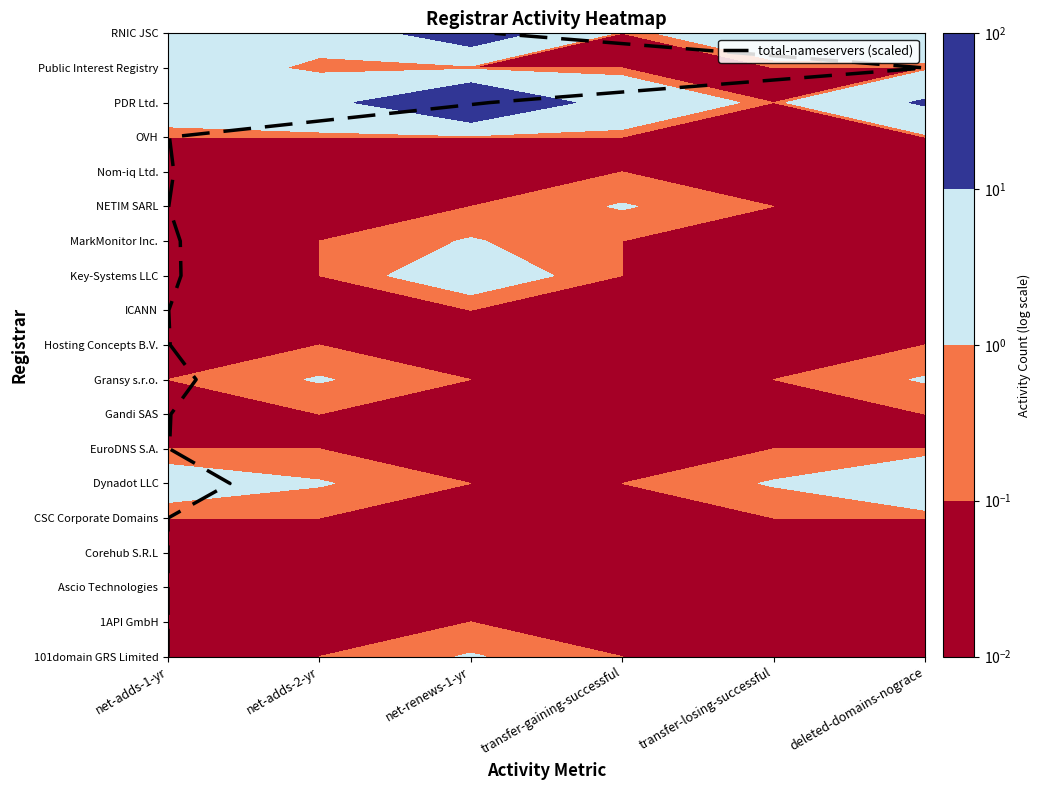

Which label corresponds to the smallest value in the chart?

net-adds-1-yr